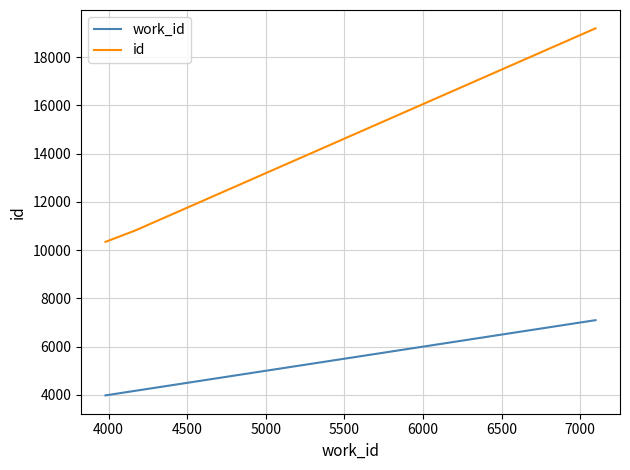

List the series in order of their overall mean, highest first.

id, work_id